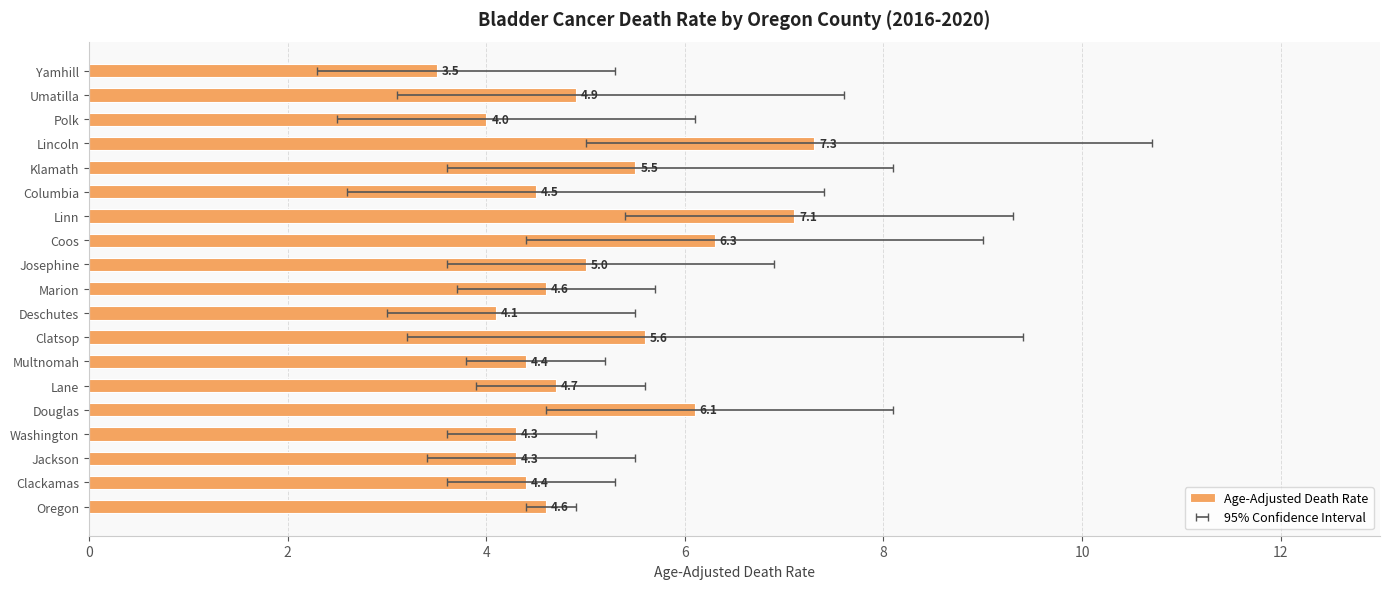

Read the value at Josephine.

5.0